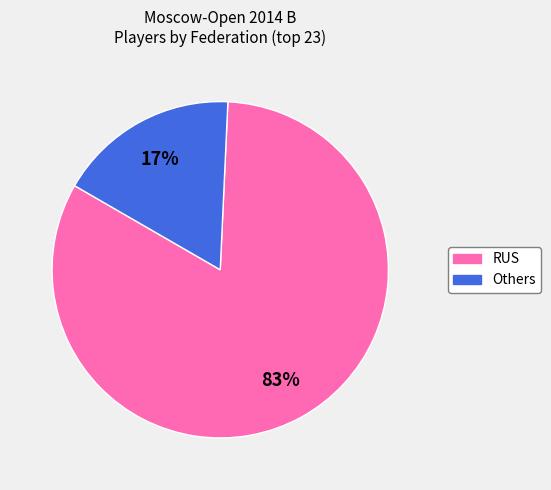

How many segments does this pie chart have?

2